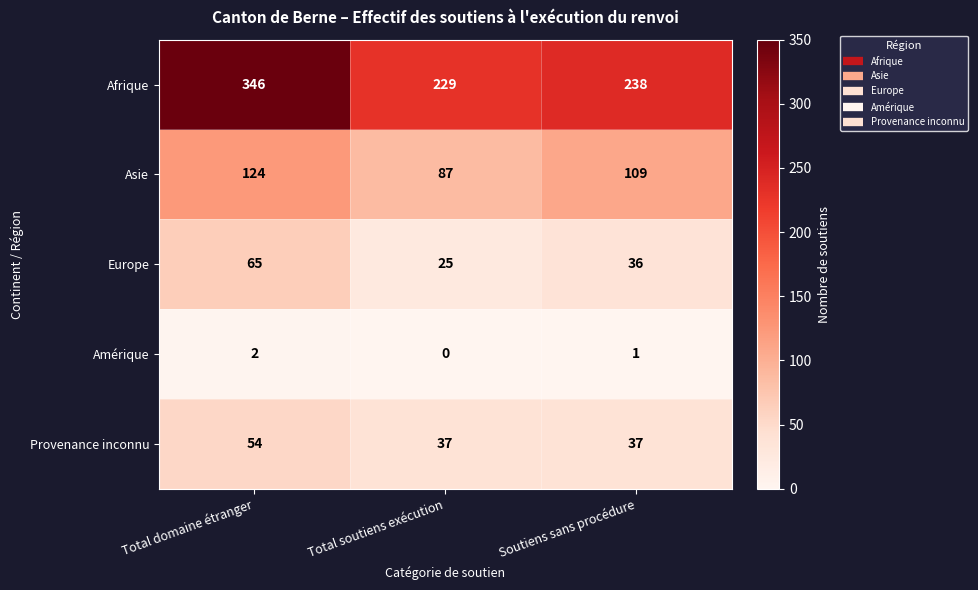

Which category has the lowest value in the Asie series?

Total soutiens exécution